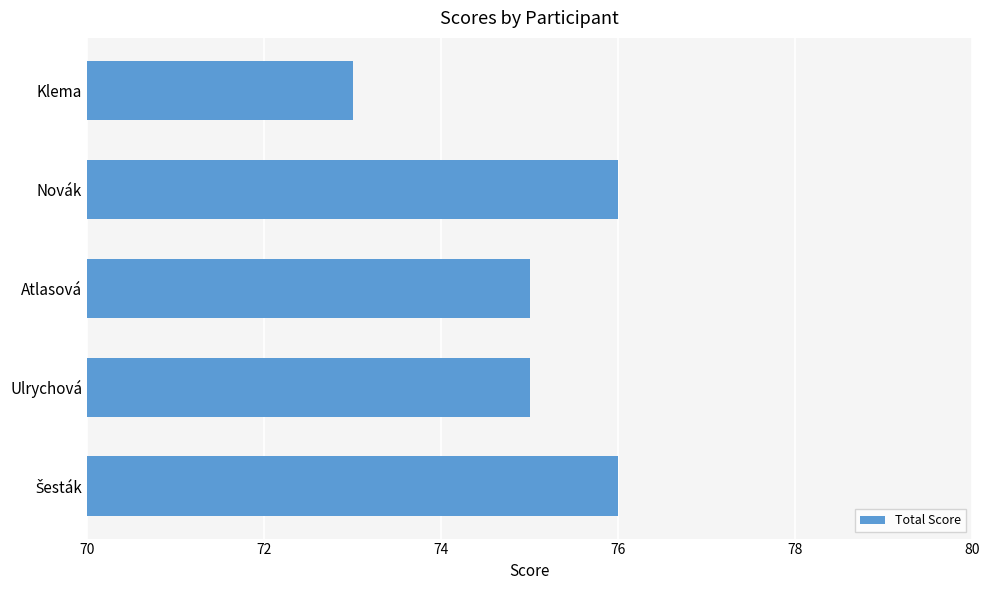

How many values are between 75 and 76?

4